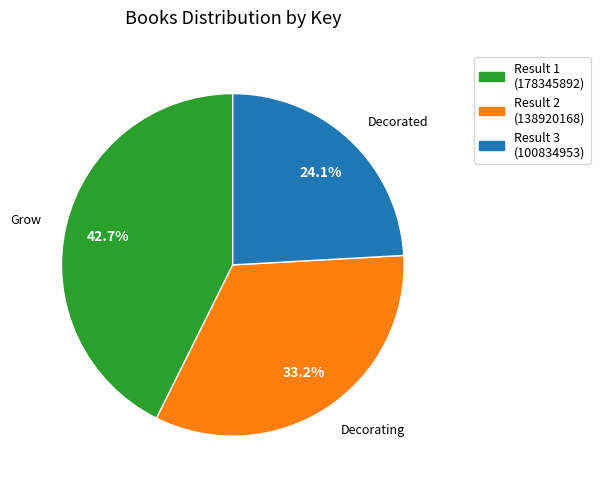

Is there a majority slice in this chart?

No